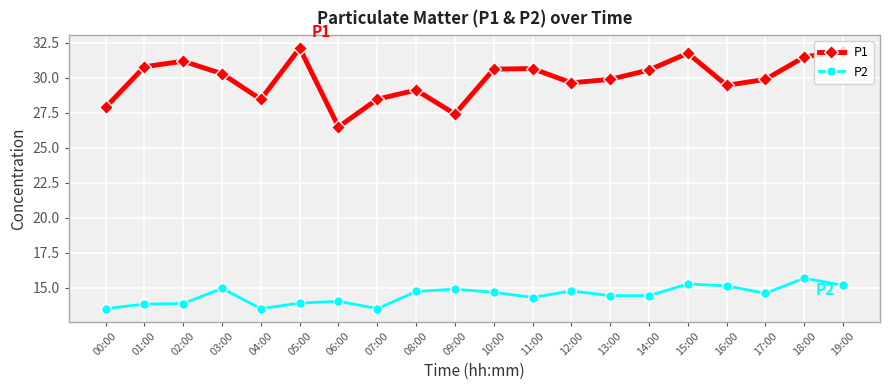

What is the difference between the highest and lowest values at 18:00?

15.8